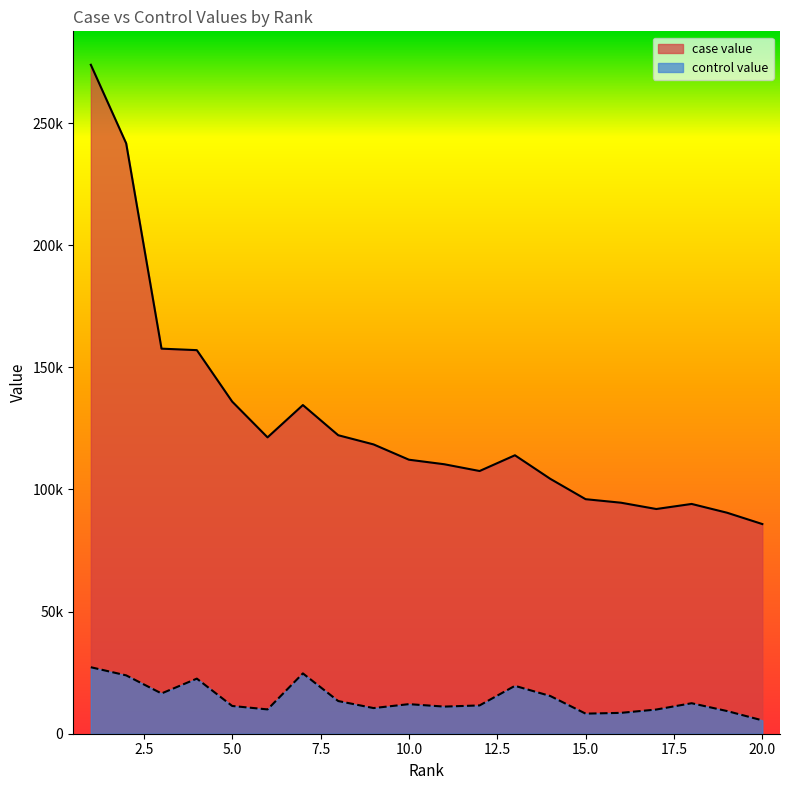

Count the number of data series in this chart.

2